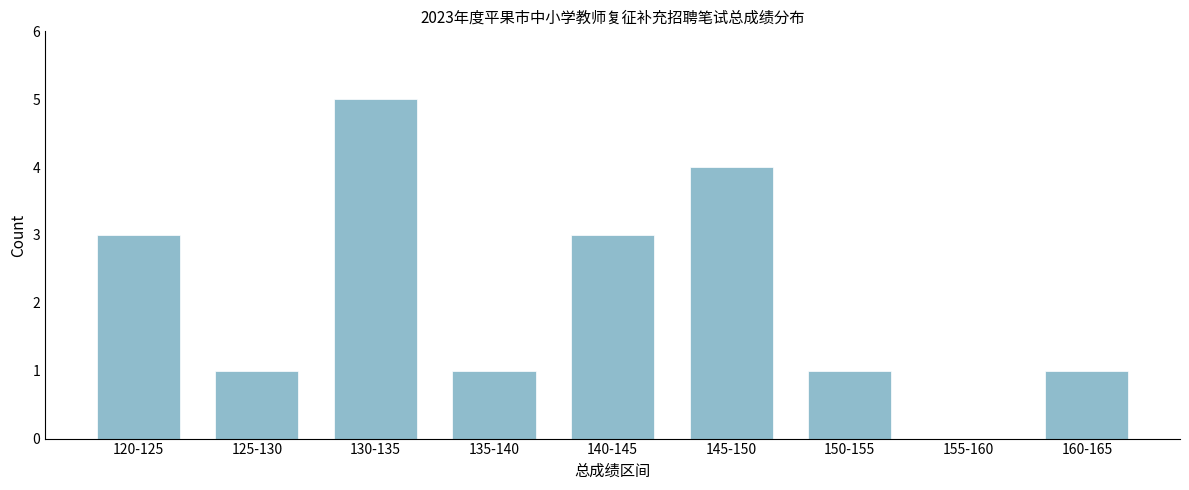

Reading right to left, what are all the values shown in this chart?

160-165=1	155-160=0	150-155=1	145-150=4	140-145=3	135-140=1	130-135=5	125-130=1	120-125=3